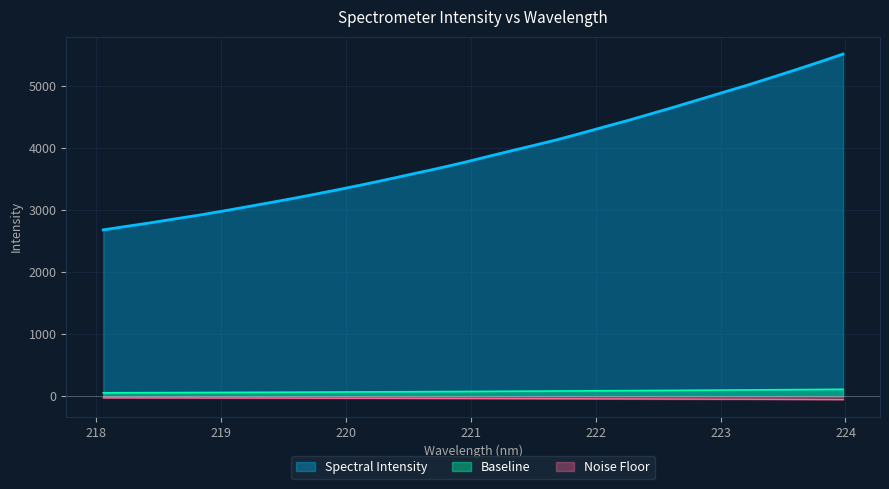

Which series has the largest total across all categories?

Spectral Intensity